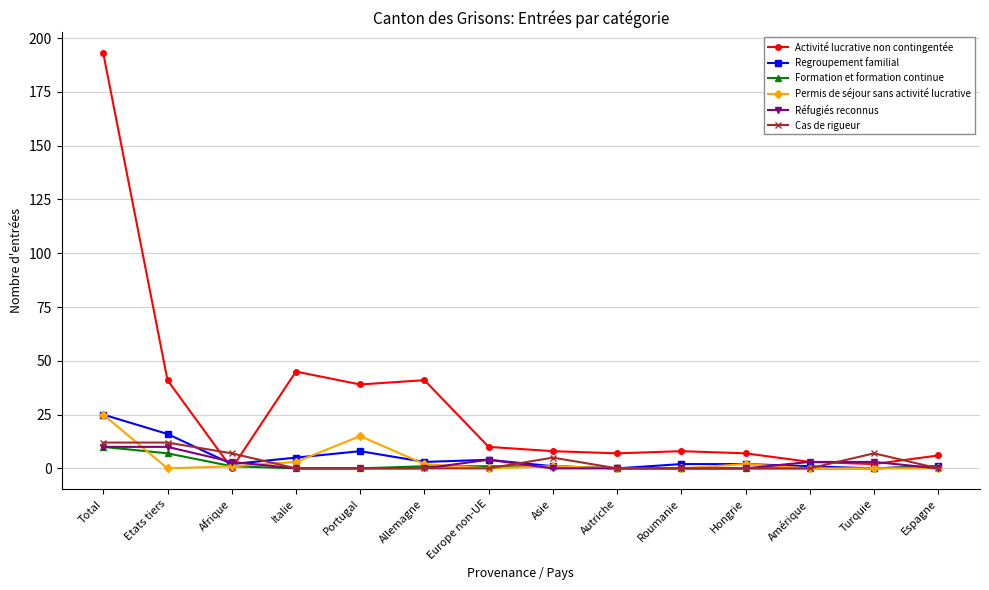

At which label is Permis de séjour sans activité lucrative closest to 12?

Portugal